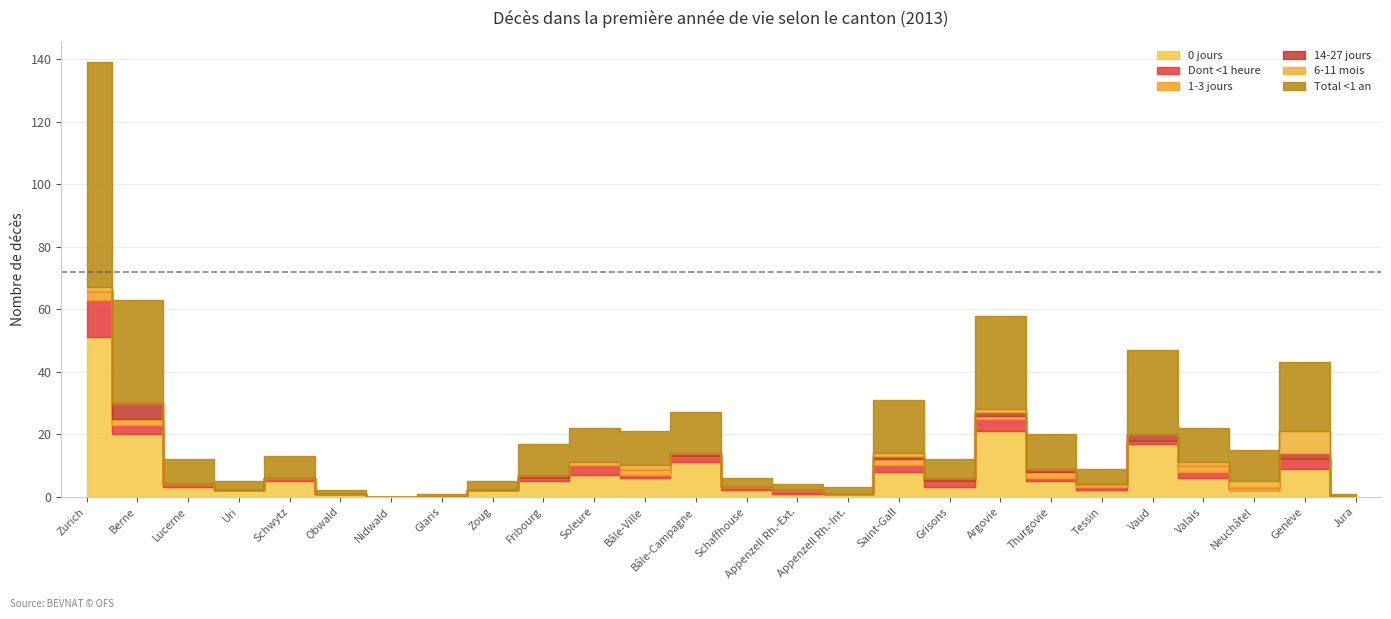

At which label is 6-11 mois closest to 3?

Neuchâtel